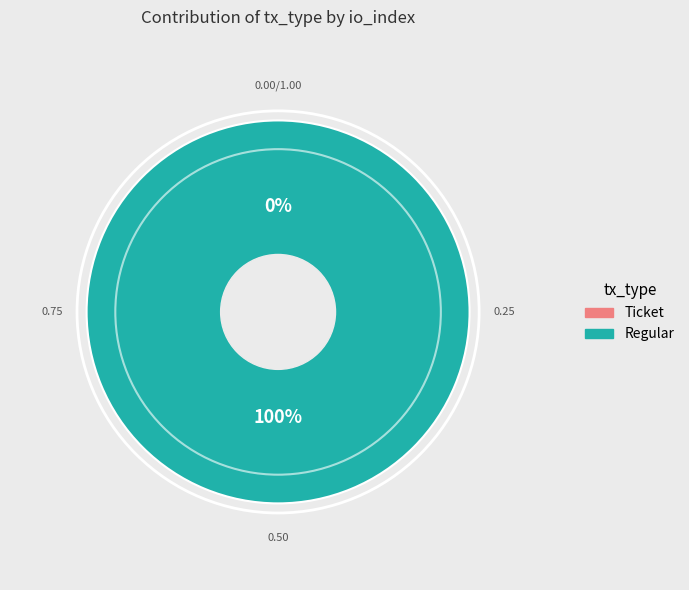

Does Regular represent more than half of the total?

Yes